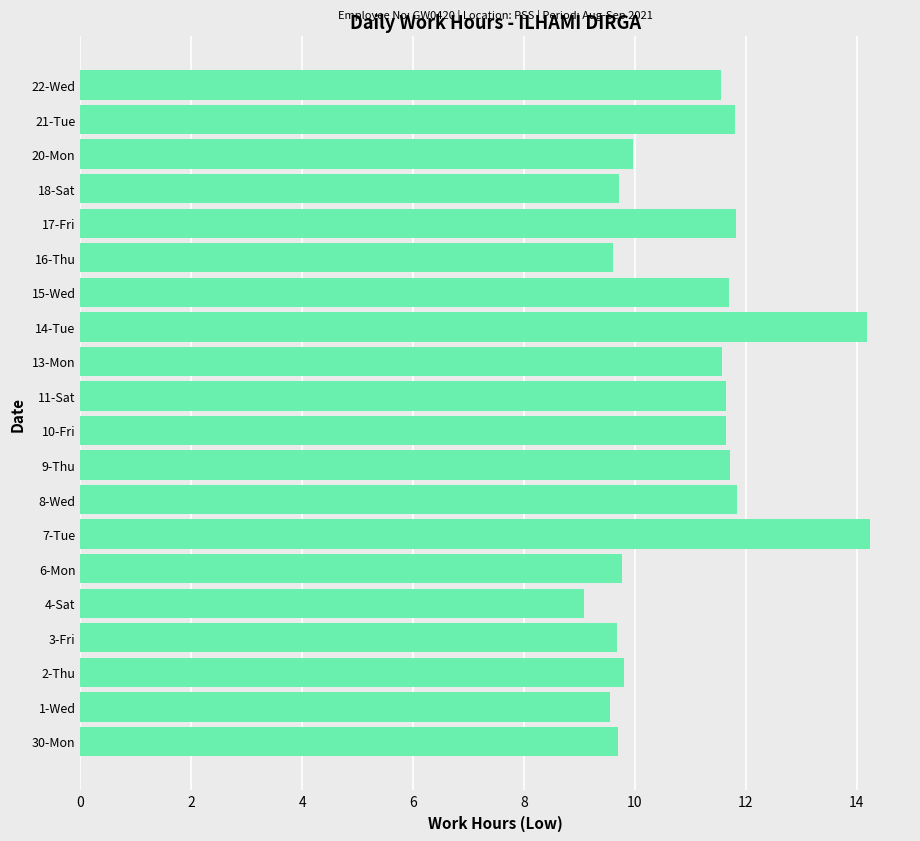

The chart shows a value of 11.6 at 13-Mon. True or false?

True